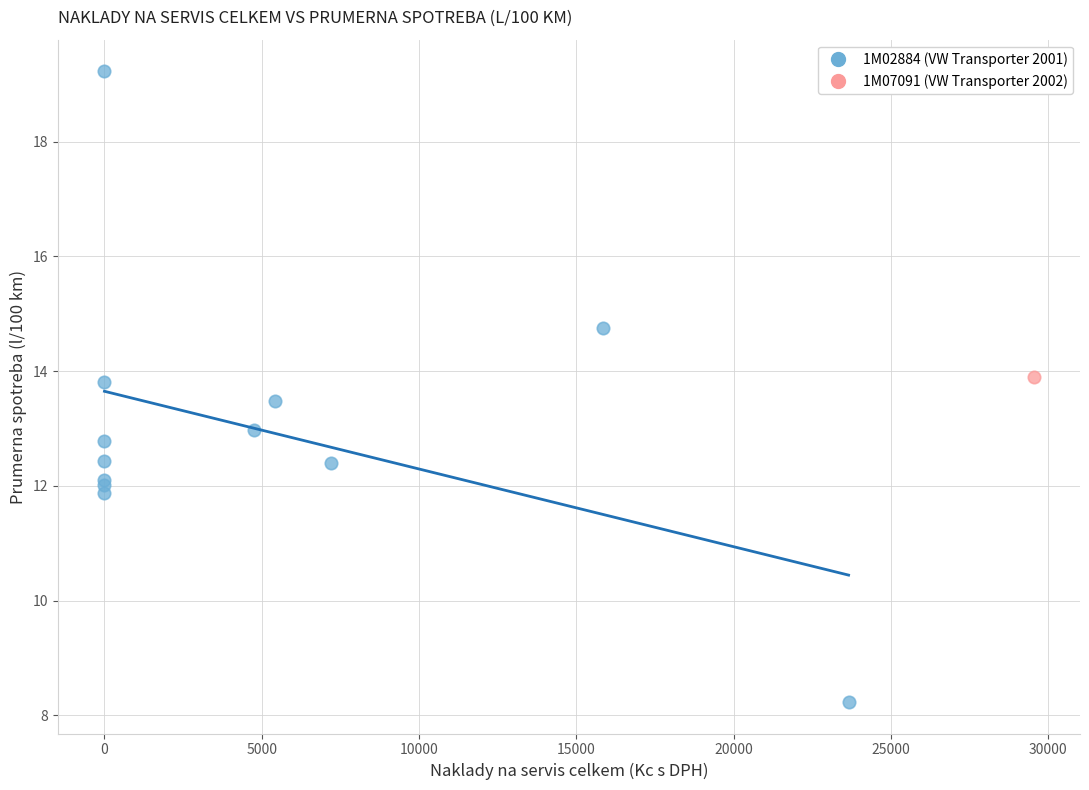

What are all the series names shown in the legend?

1M02884 (VW Transporter 2001), 1M07091 (VW Transporter 2002)